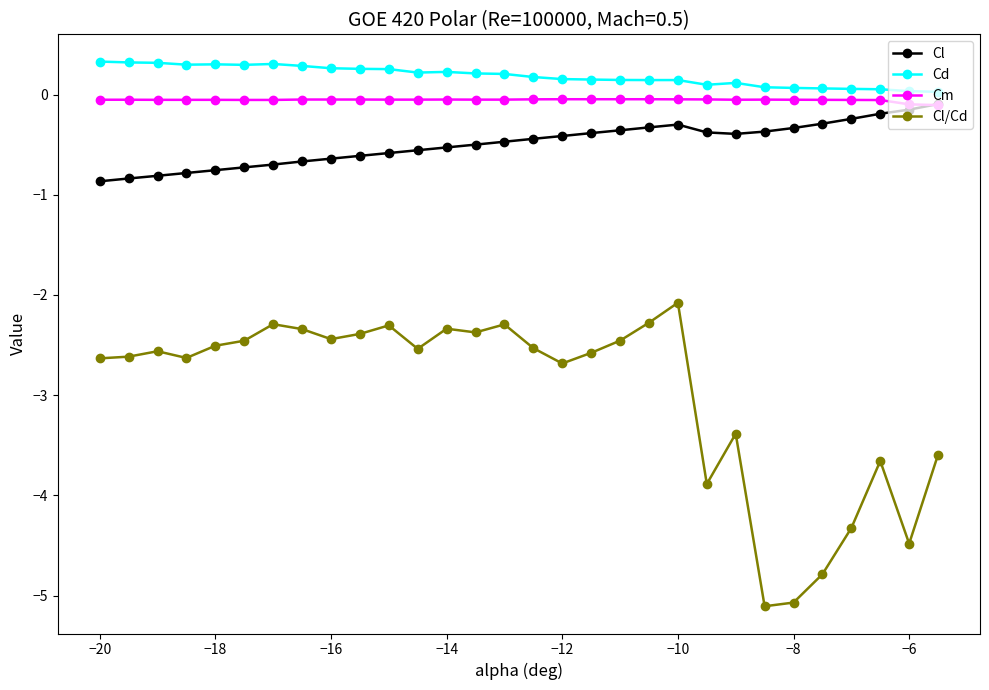

True or false: Cl and Cl/Cd cross at least once.

False